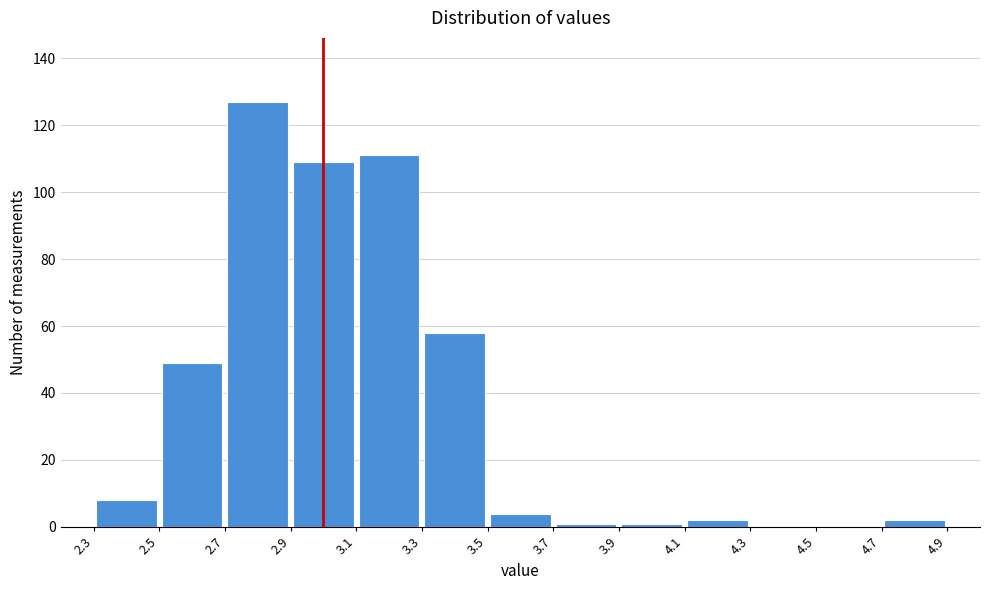

Which range on the x-axis has the tallest bar?

2.7 to 2.9